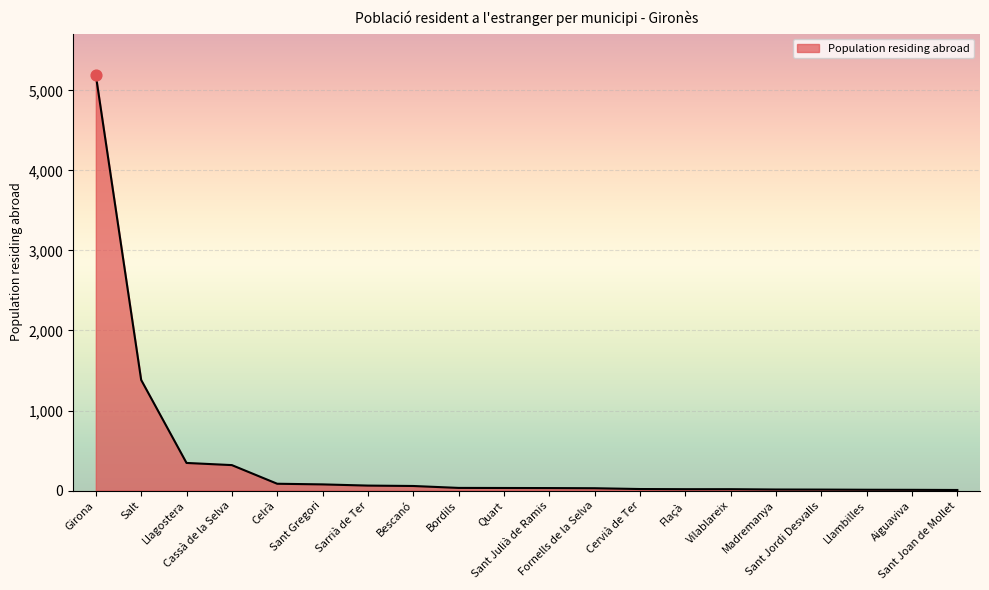

Between Sant Jordi Desvalls and Sarrià de Ter, which is larger?

Sarrià de Ter